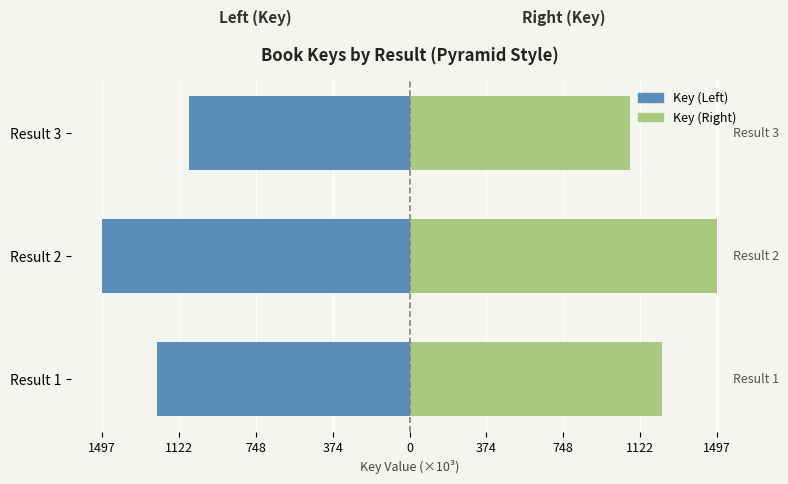

Is it true that Right (Key ×10³) equals 2252.3 at Result 2?

False